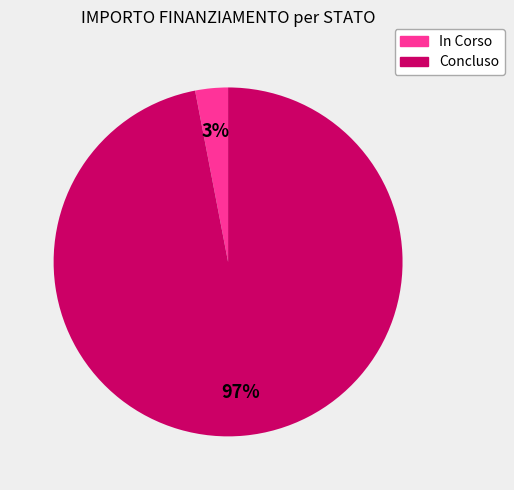

How many segments does this pie chart have?

2